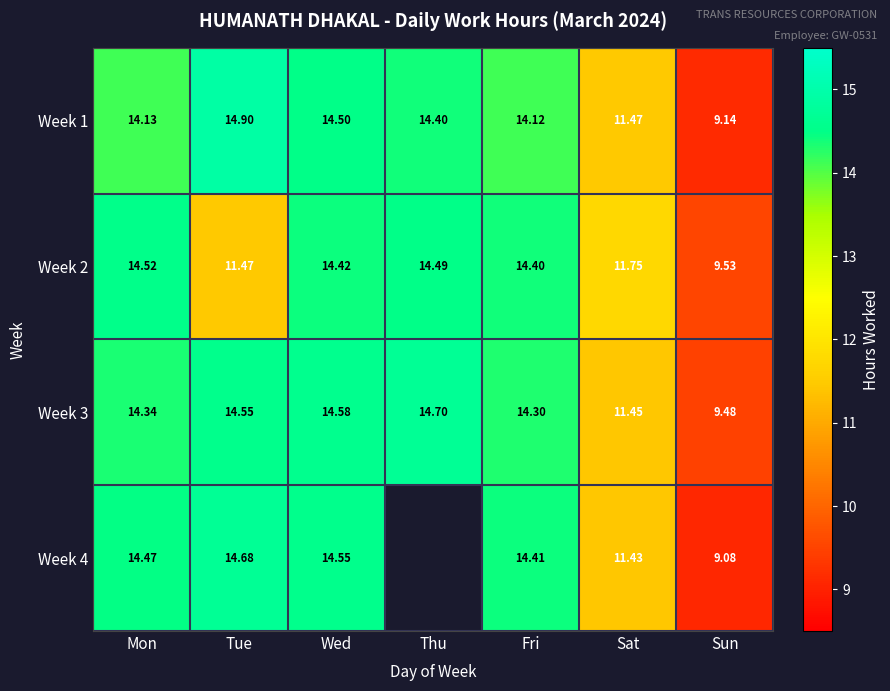

What is the difference between the second highest and minimum values in the Week 3 series?

5.1